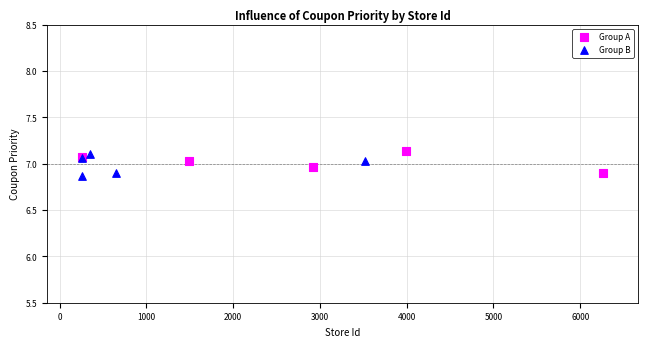

Which series reaches the maximum Y coordinate?

Group A